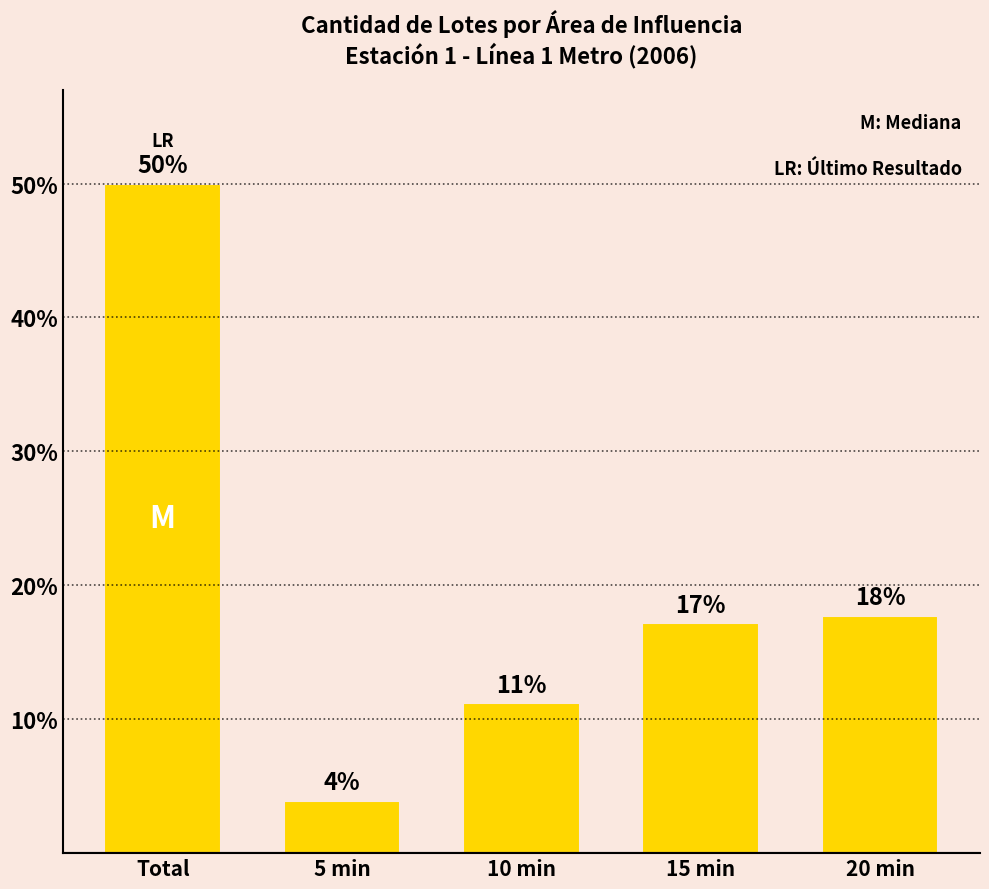

Reading left to right, extract all data points from this chart.

50.0	3.9	11.2	17.2	17.7